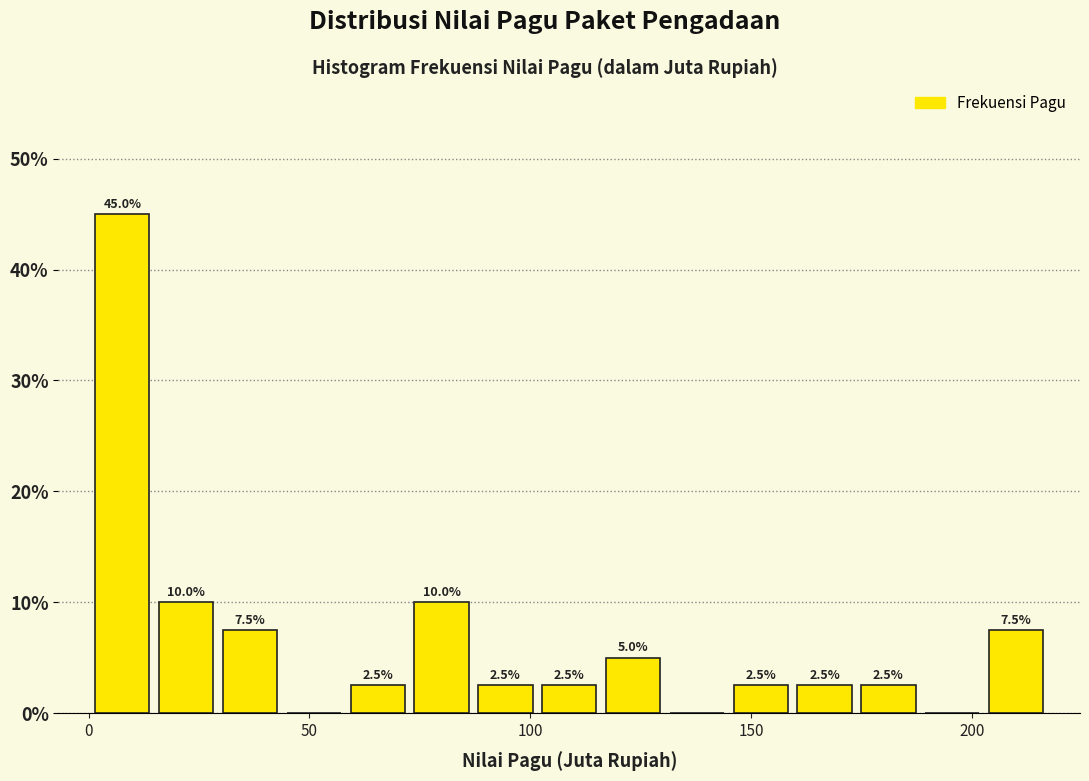

Around what value on the x-axis is the tallest bar? Give the approximate position of its centre, as read against the axis.

10